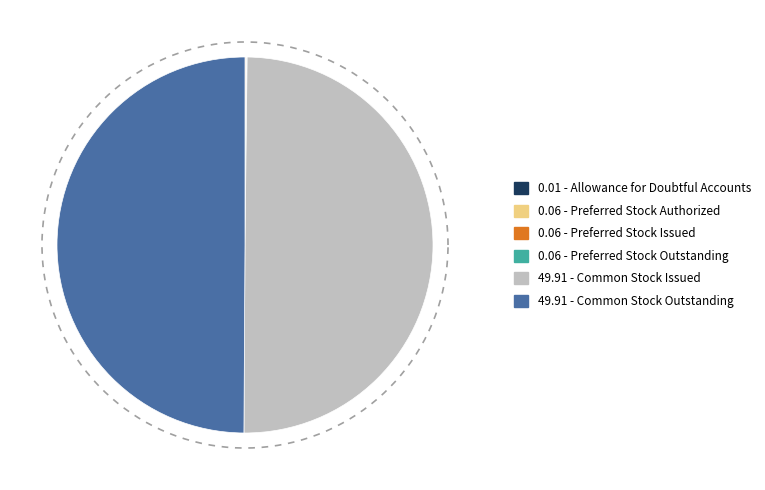

Does any single category account for the majority?

No